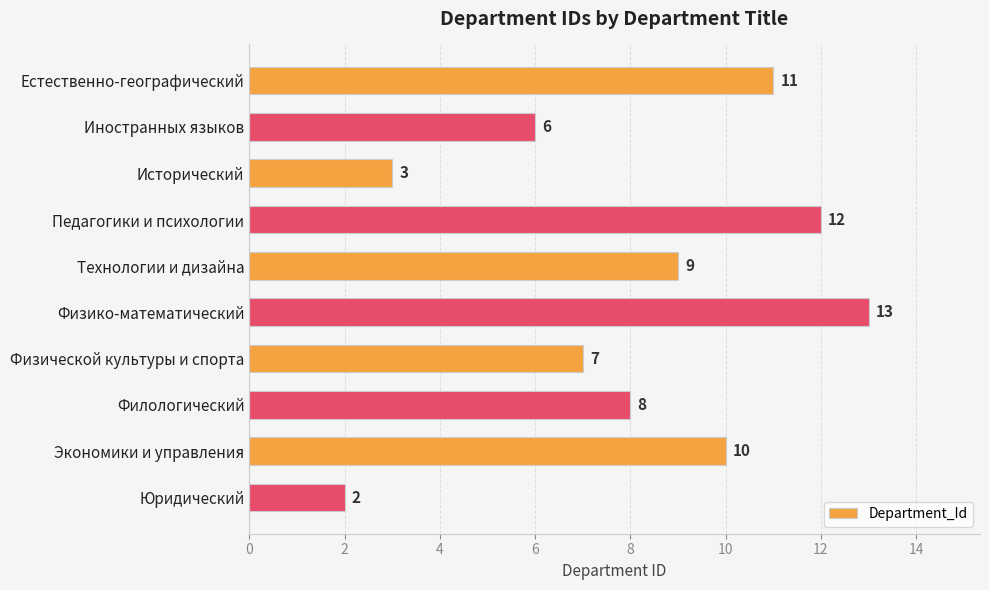

How many bars are there in total?

10